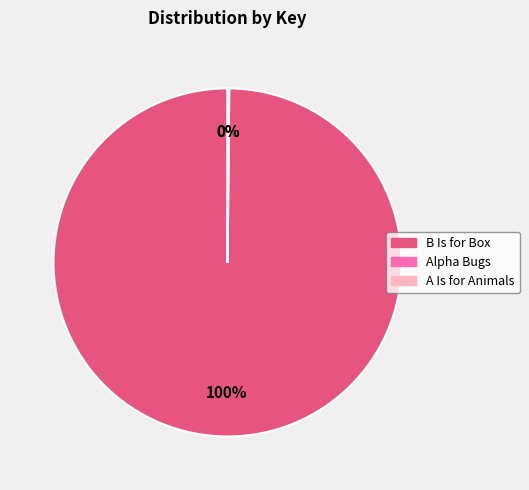

To the nearest percent, what is the average slice percentage?

33%